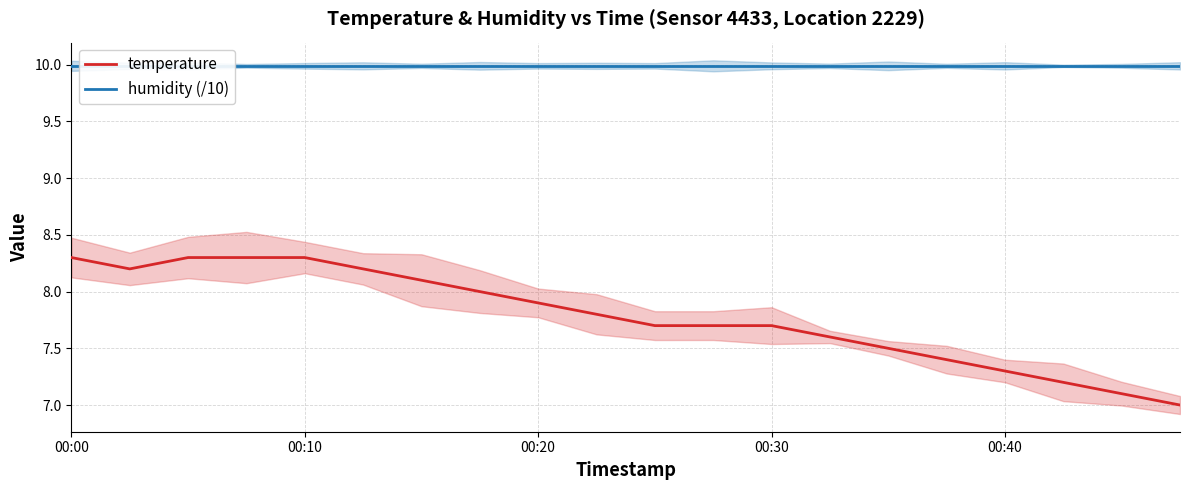

The value of temperature at 00:30 is 10.6. True or false?

False